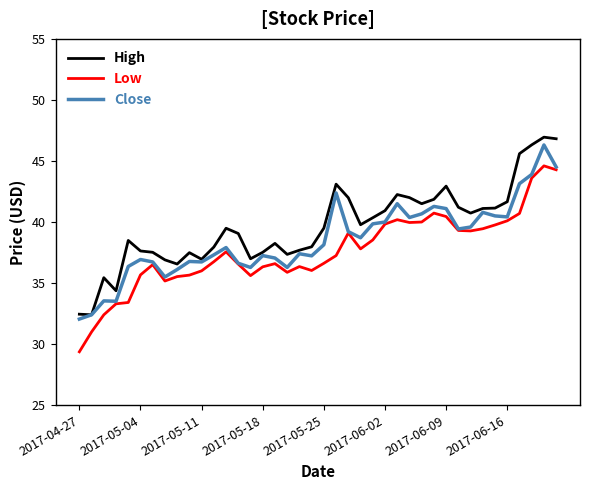

What is the highest value of the Low series?

44.6